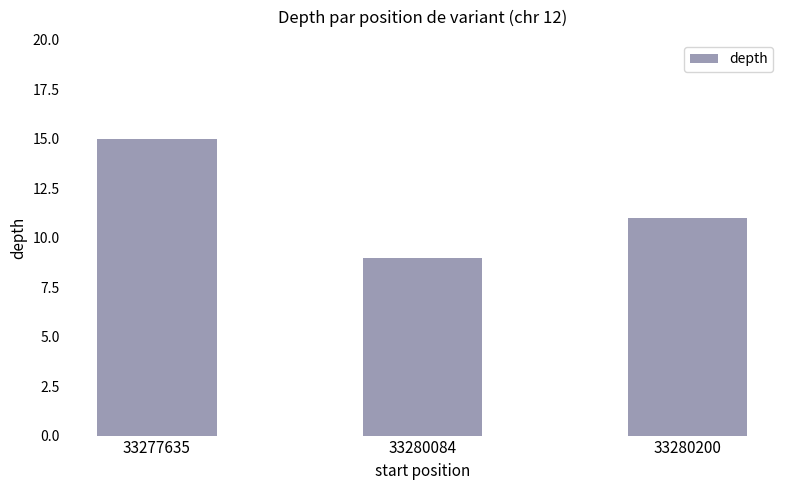

List the labels in order of value, largest first.

33277635, 33280200, 33280084